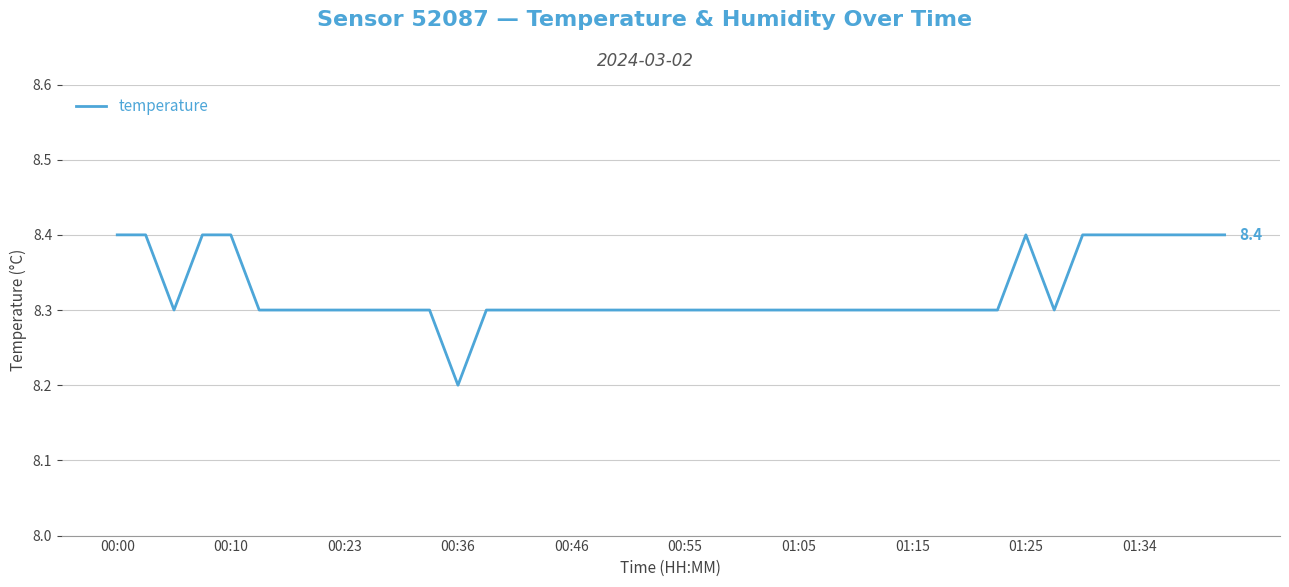

How many values are between 8 and 9?

40